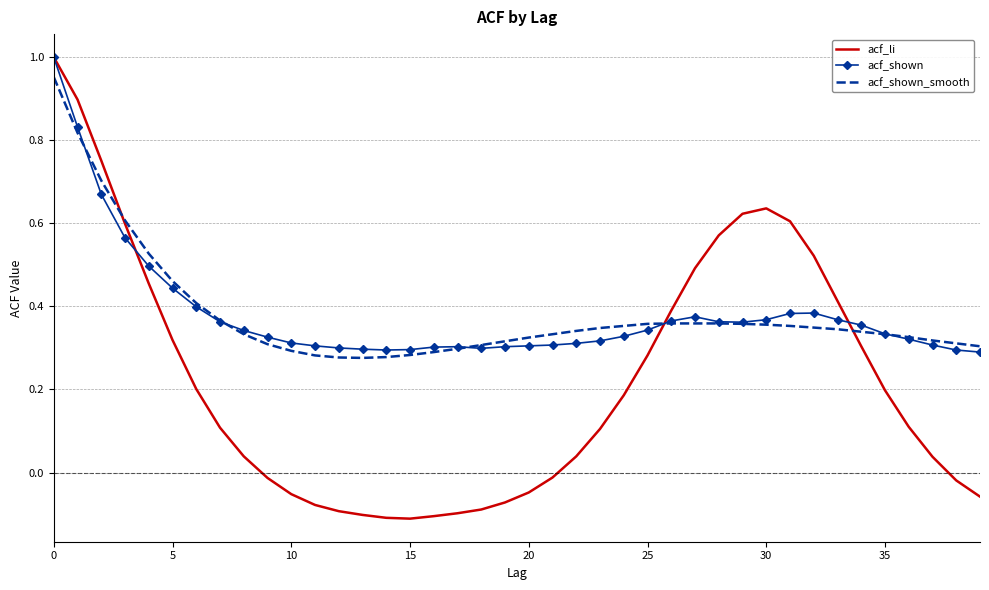

Which series has the largest total across all categories?

acf_shown